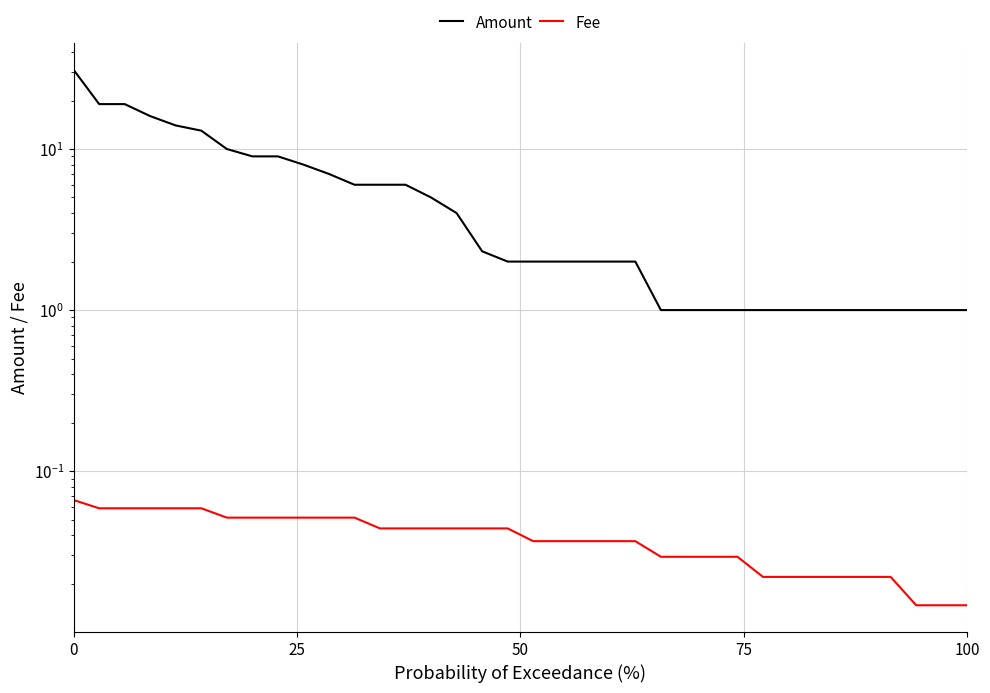

True or false: Fee and Amount cross at least once.

False